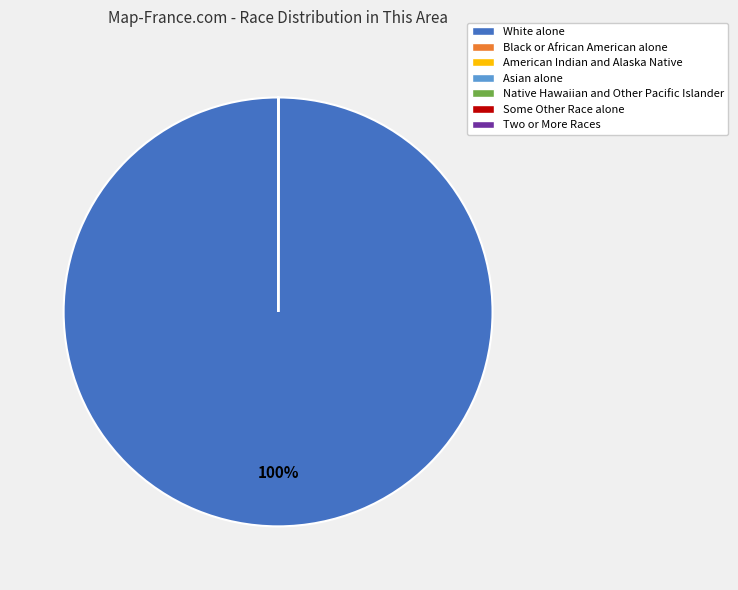

Which slice is the largest?

White alone